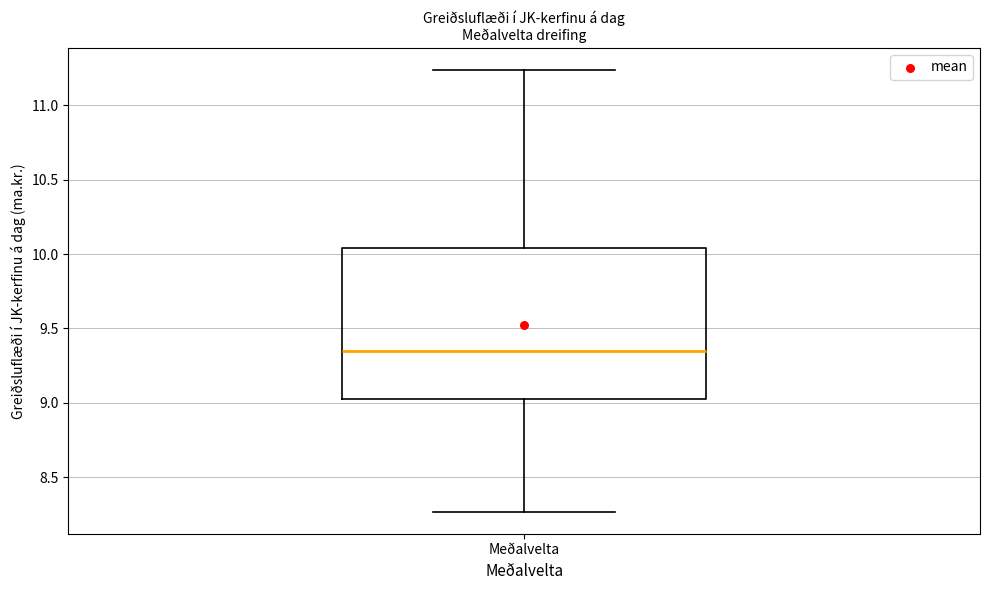

Where does the upper whisker of the box for Meðalvelta end on the y-axis? The values are not printed on the chart, so give them approximately, as read against the axis.

11.25